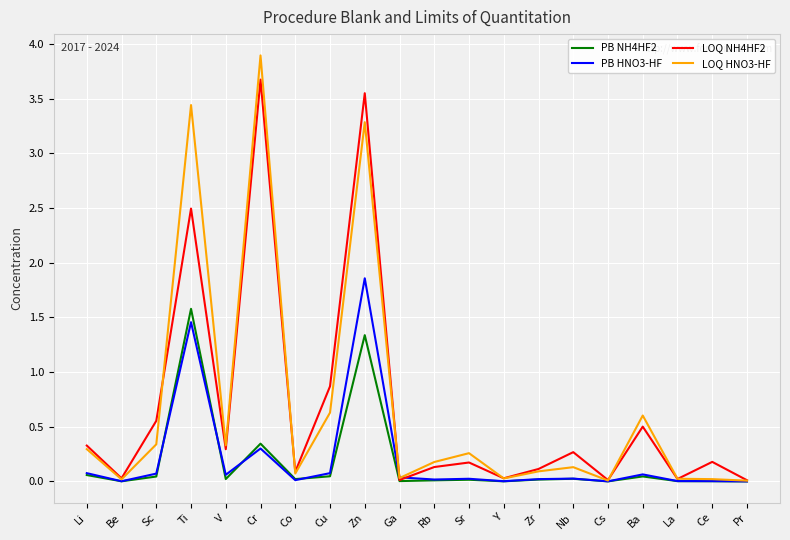

At which category is the sum across all series the highest?

Zn